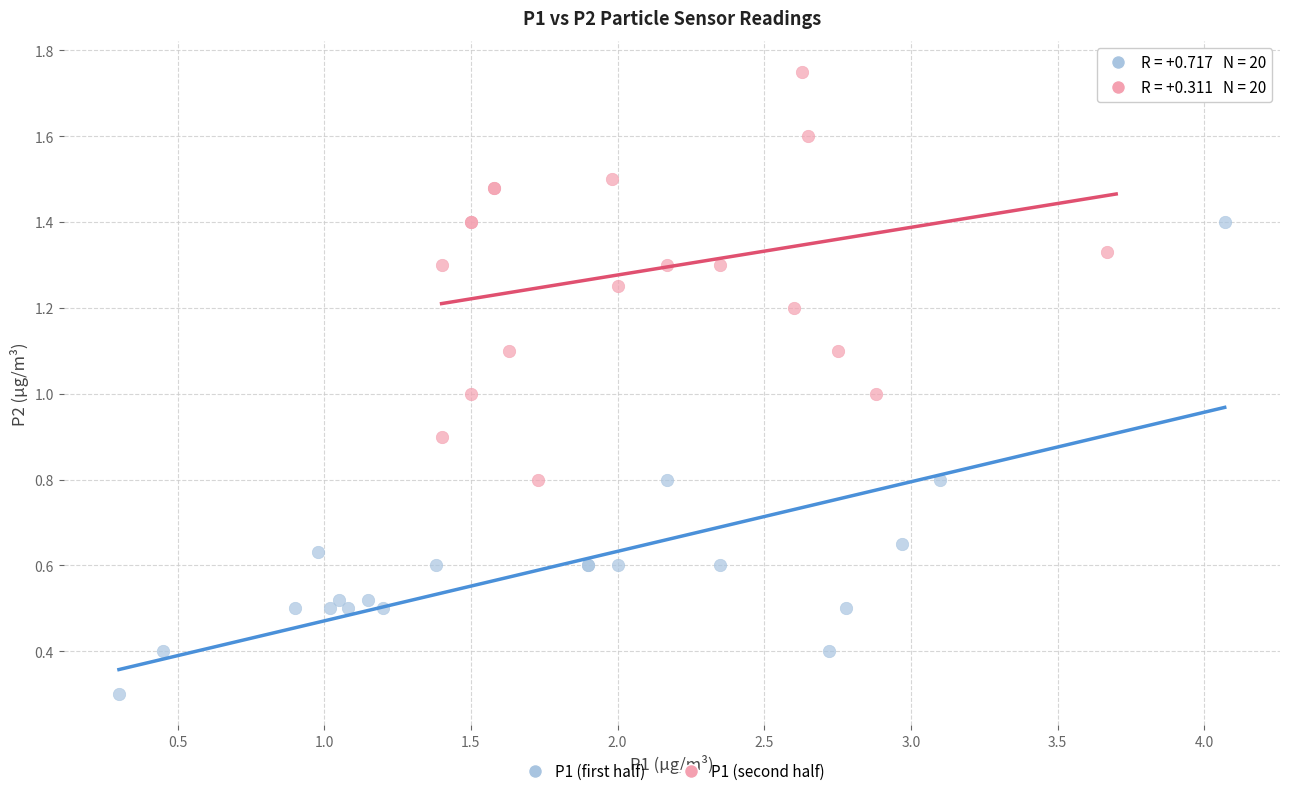

Which series contains the lowest Y value?

P1 (first half)